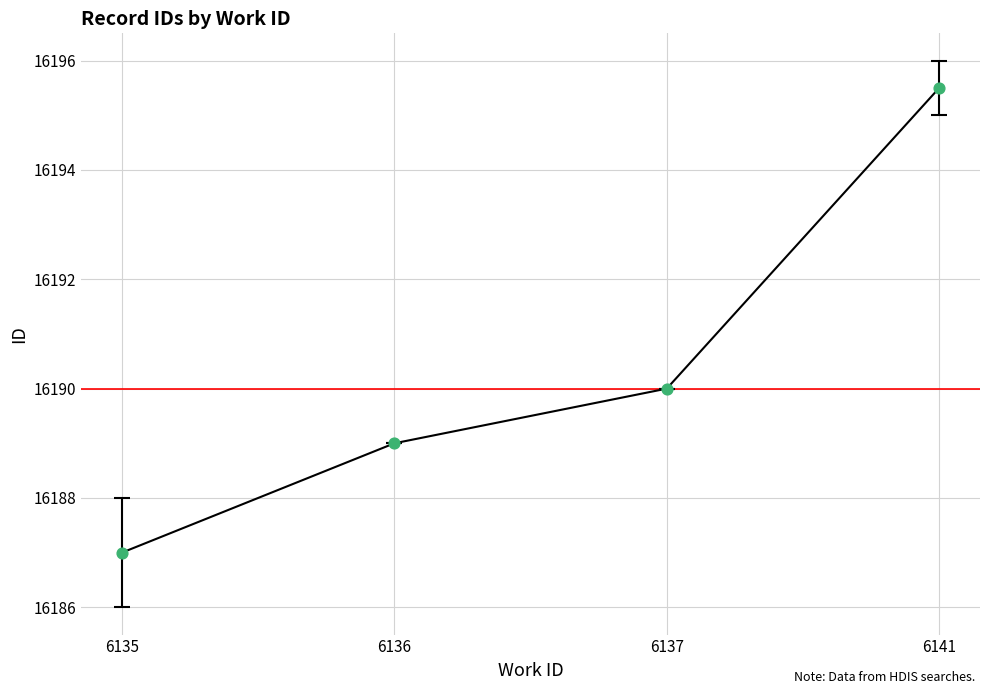

Approximately how many times larger is the value at 6141 compared to 6135?

1.0